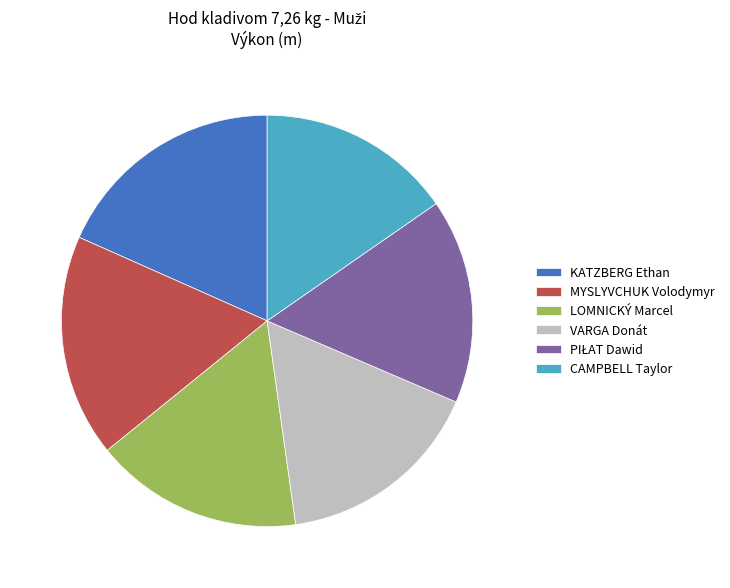

Approximately how many times larger is the value at VARGA Donát compared to LOMNICKÝ Marcel?

1.0